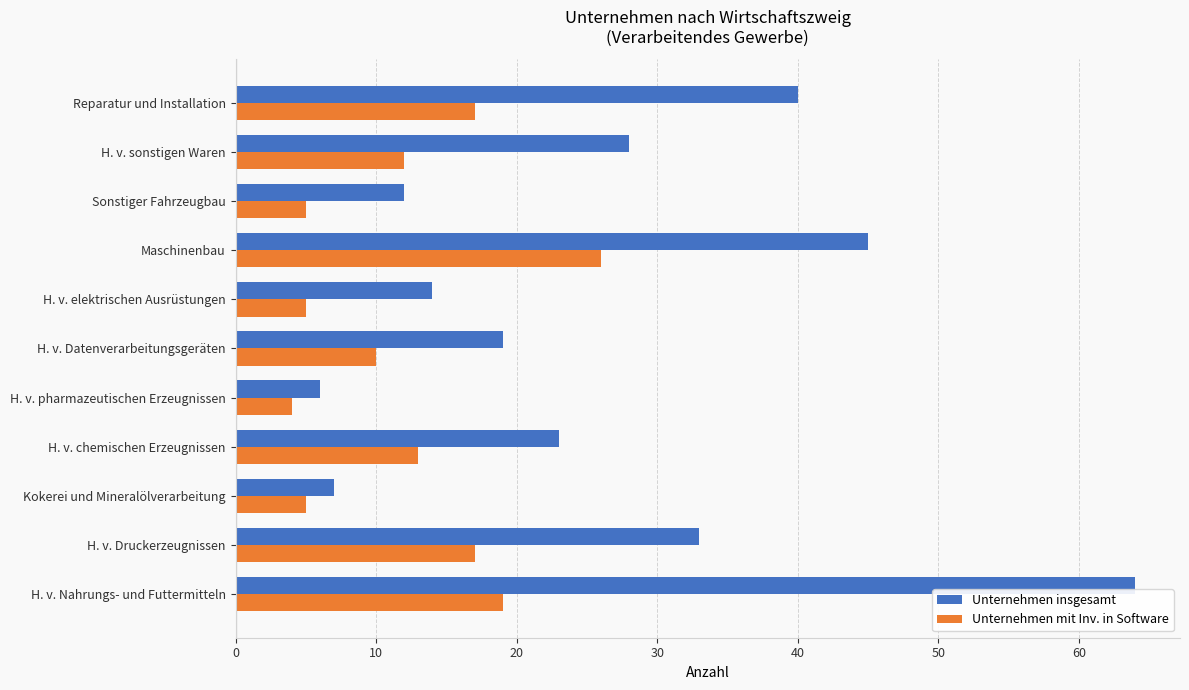

The value of Unternehmen insgesamt at H. v. Druckerzeugnissen is 33. True or false?

True